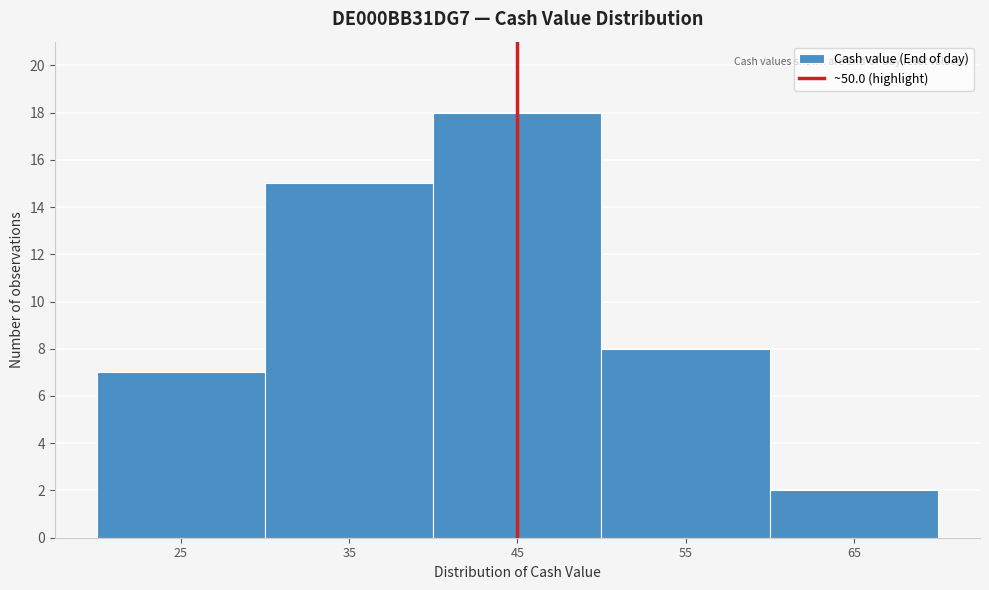

Reading left to right, list all the values displayed in this chart.

7	15	18	8	2